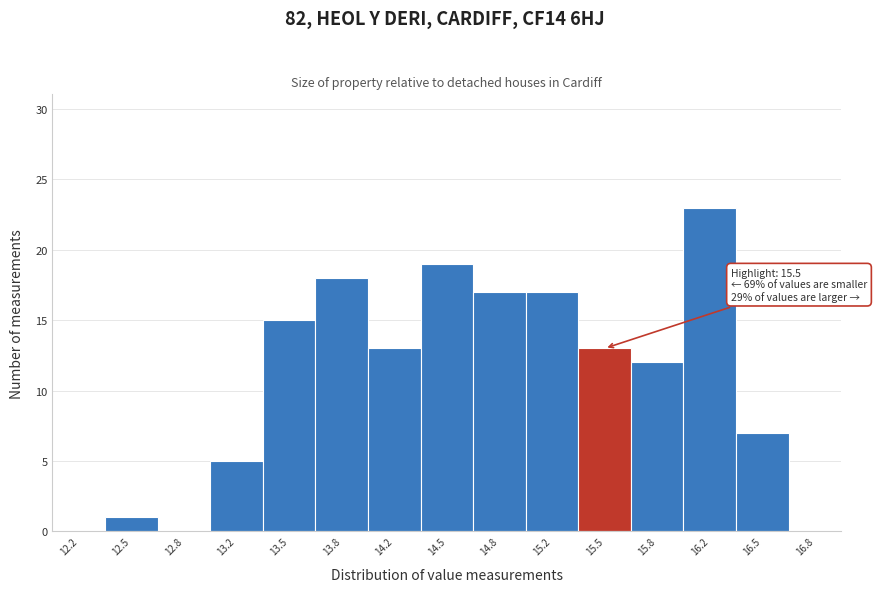

Over which range of the x-axis is the bar tallest?

16.00 to 16.35